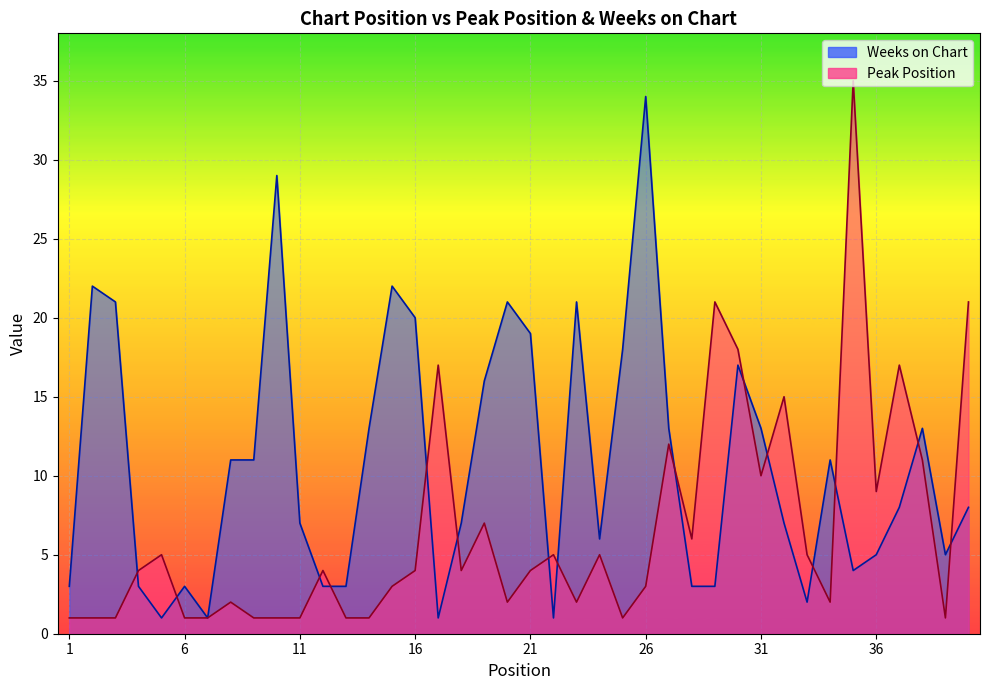

Where does the Weeks on Chart series first go above 8?

2